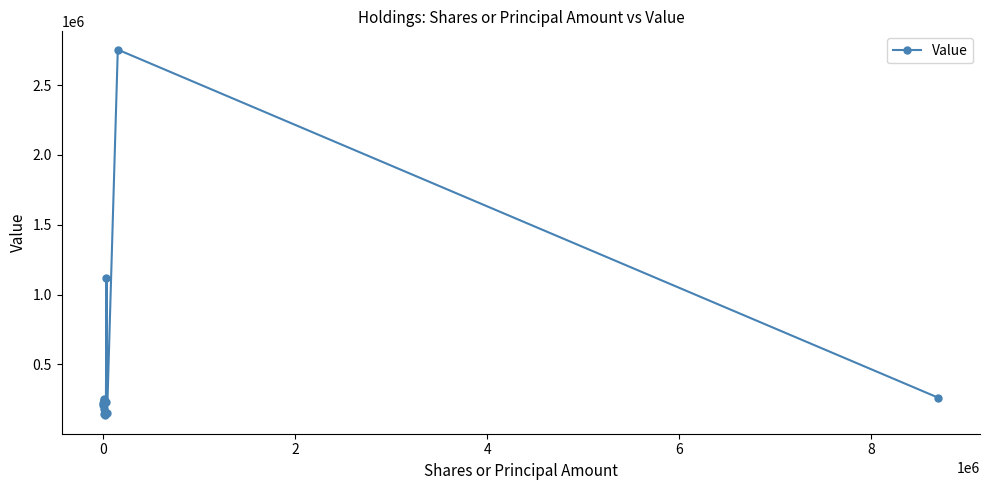

How many lines are shown in the chart?

1